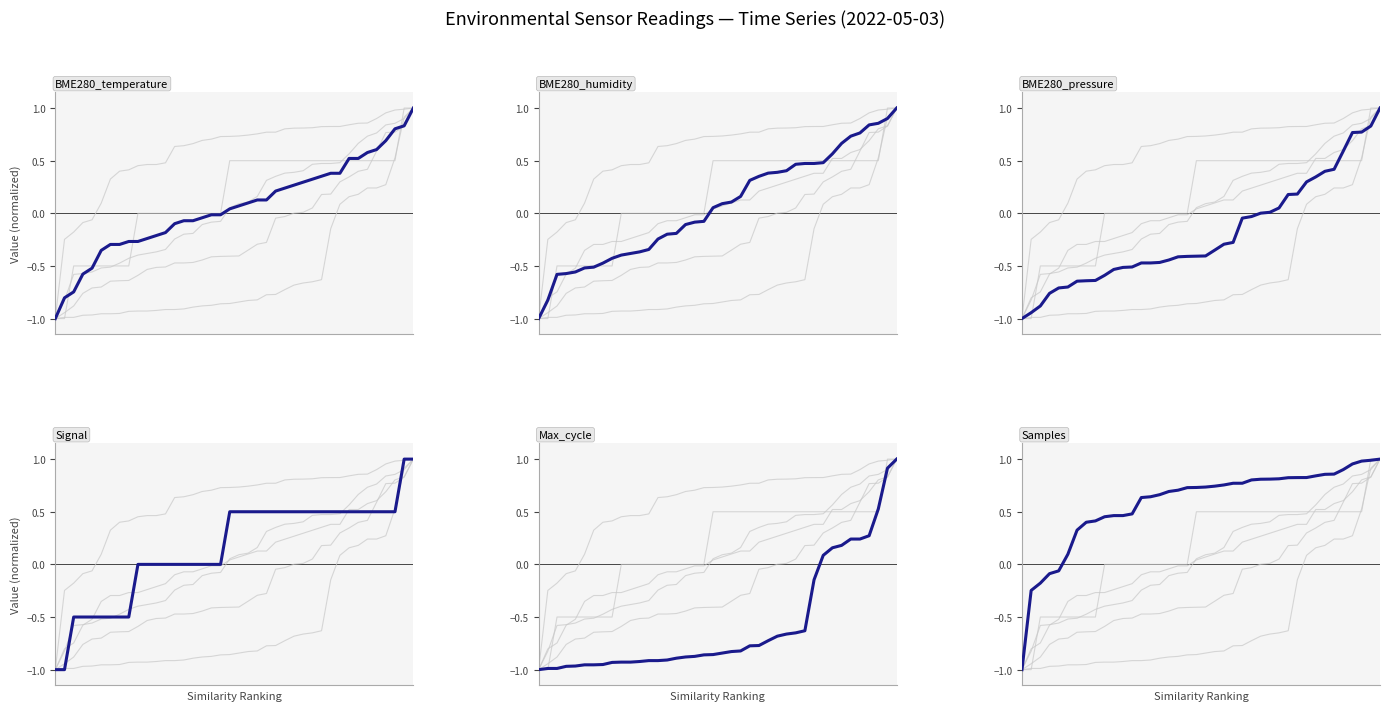

What is the average value of the Max_cycle series?

-0.6